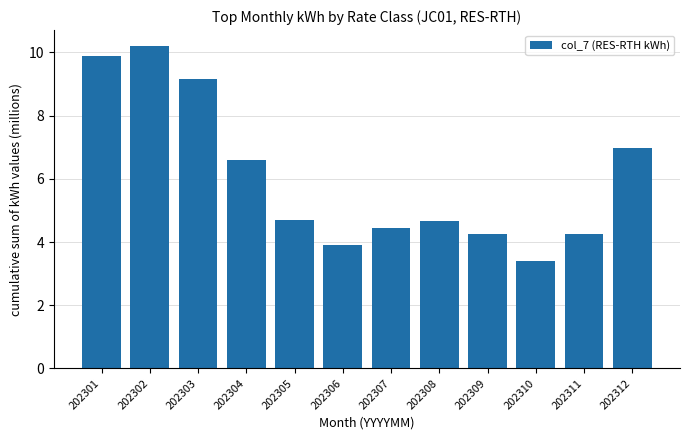

What is the approximate value at 202303?

9.2